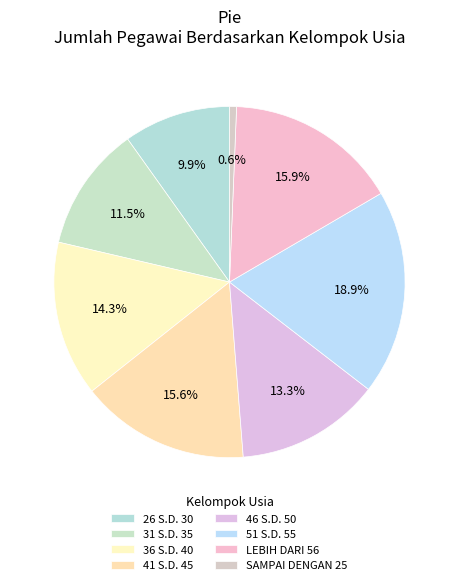

The 31 S.D. 35 slice represents 4% of the pie. True or false?

False